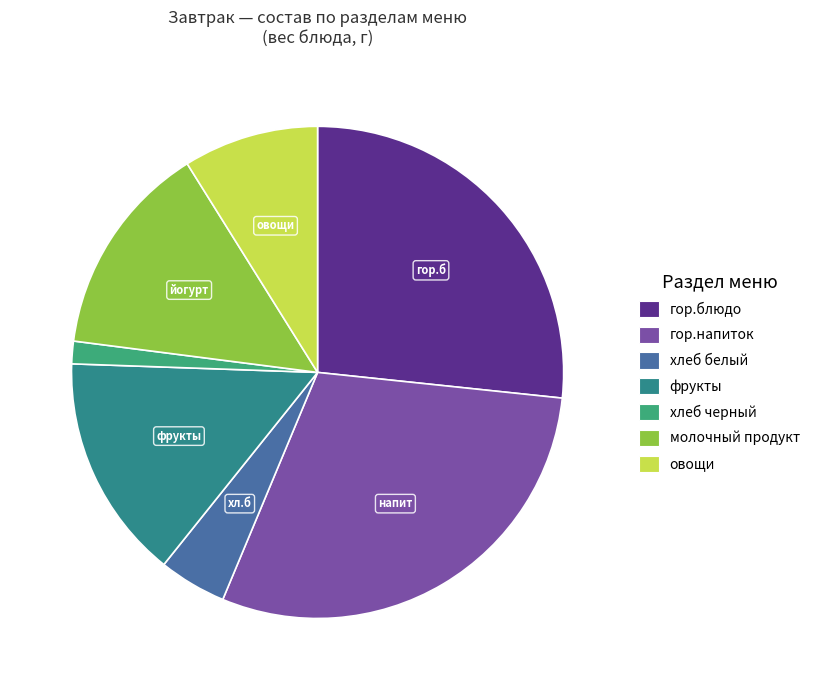

What is the ratio of the value at гор.напиток to the value at молочный продукт?

2.1